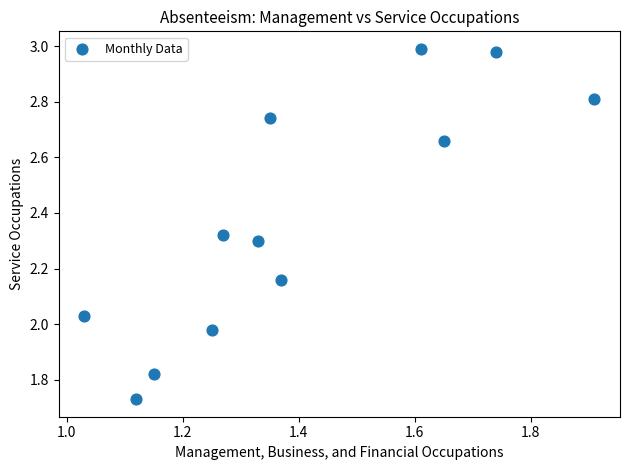

What is the range of X values (max minus min)?

0.9